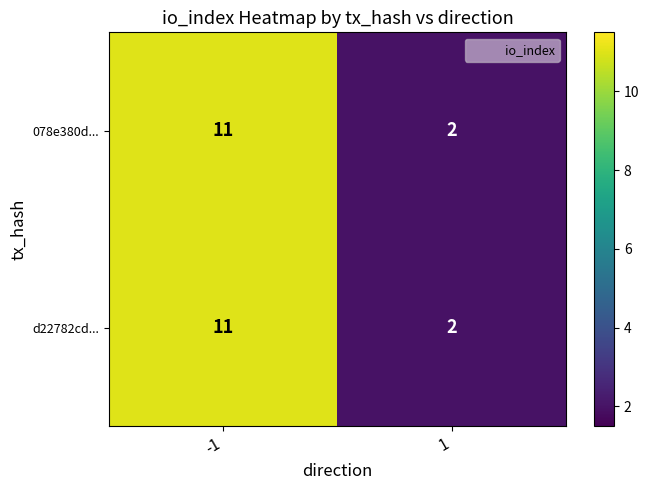

Reading left to right, extract all data points from this chart.

078e380d...: -1=11	1=2
d22782cd...: -1=11	1=2